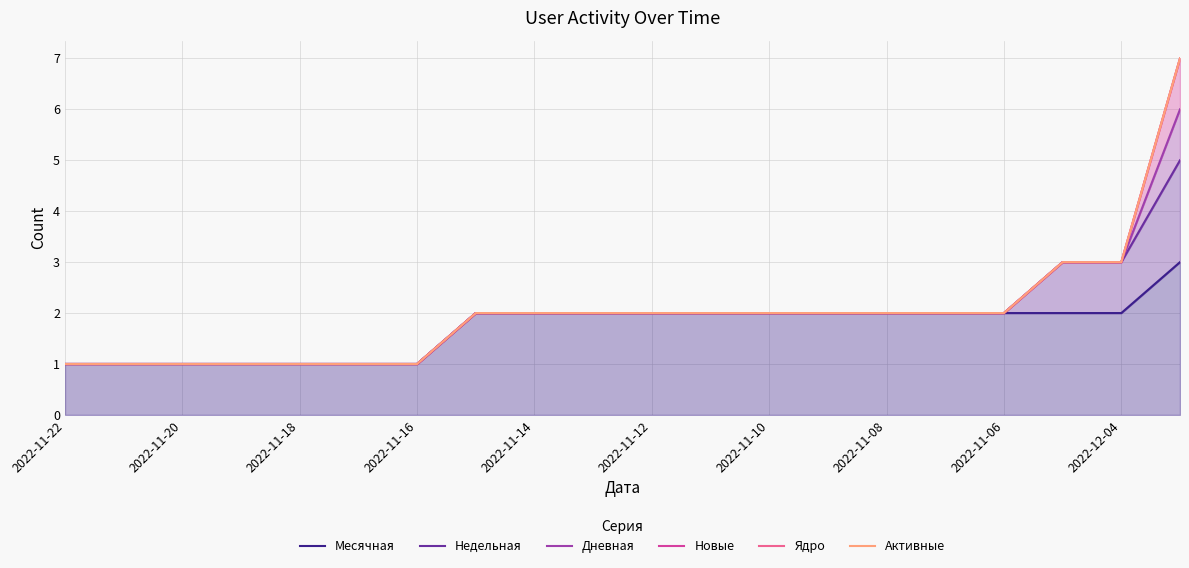

How many Дневная values are between 1 and 2?

17